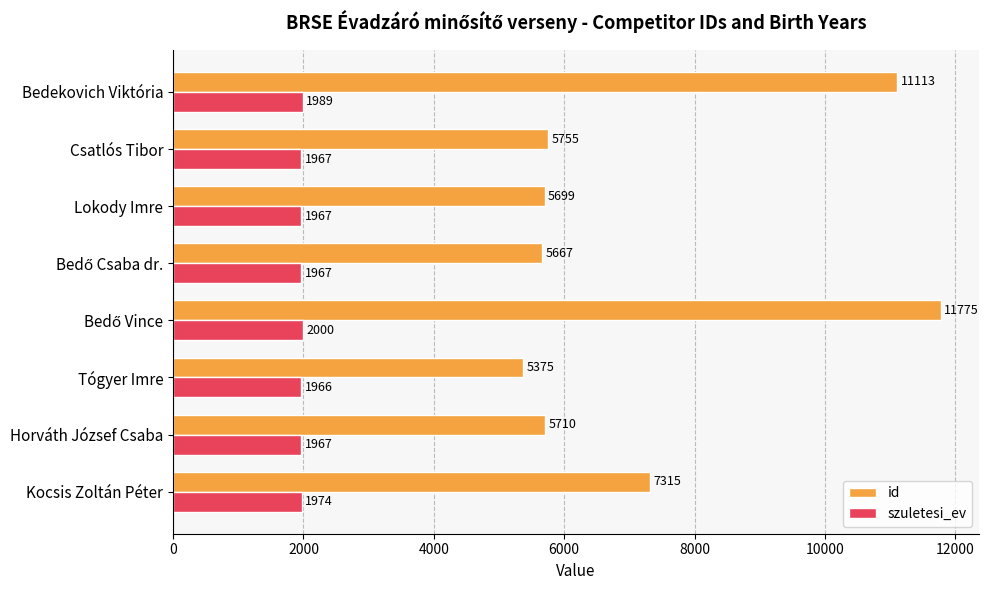

What are all the series names shown in the legend?

id, szuletesi_ev